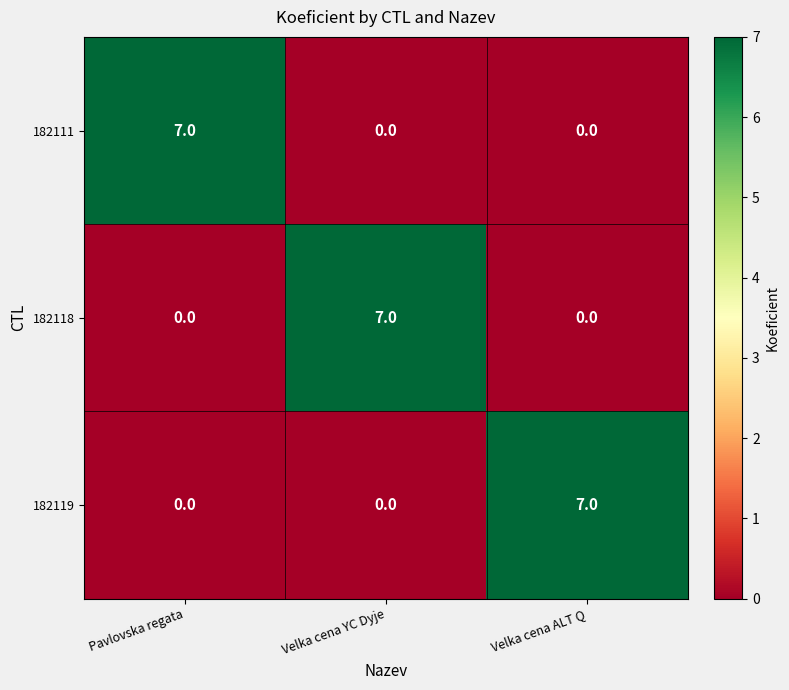

What is the maximum value shown in the chart?

7